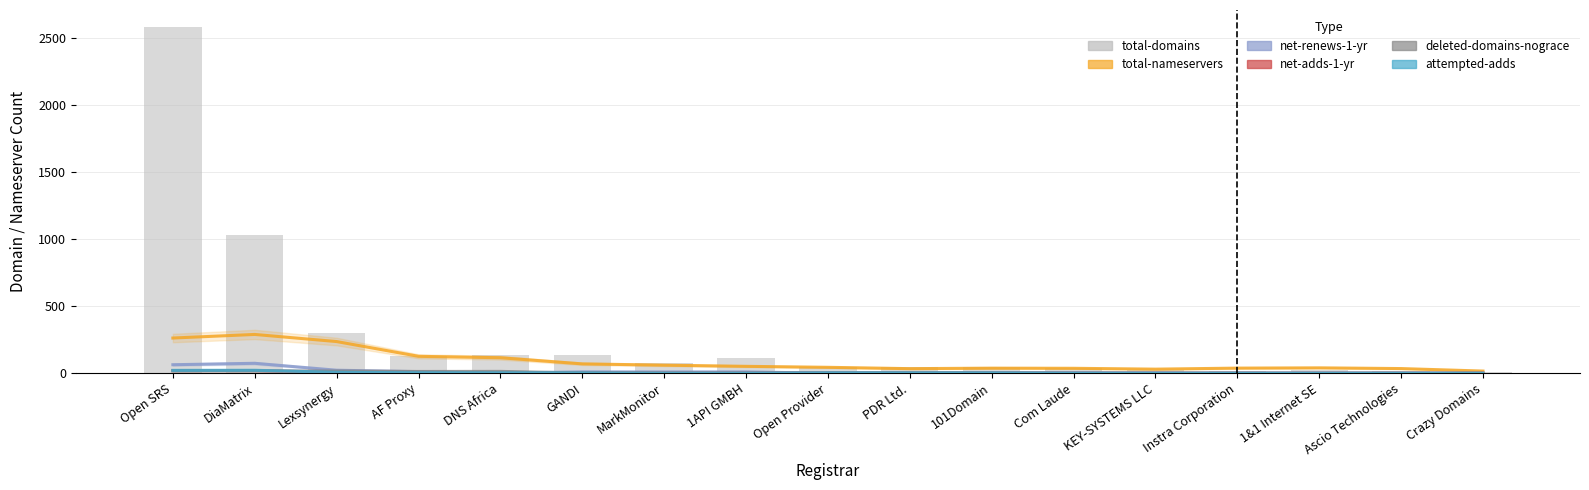

Which category has the highest value in the net-renews-1-yr series?

DiaMatrix